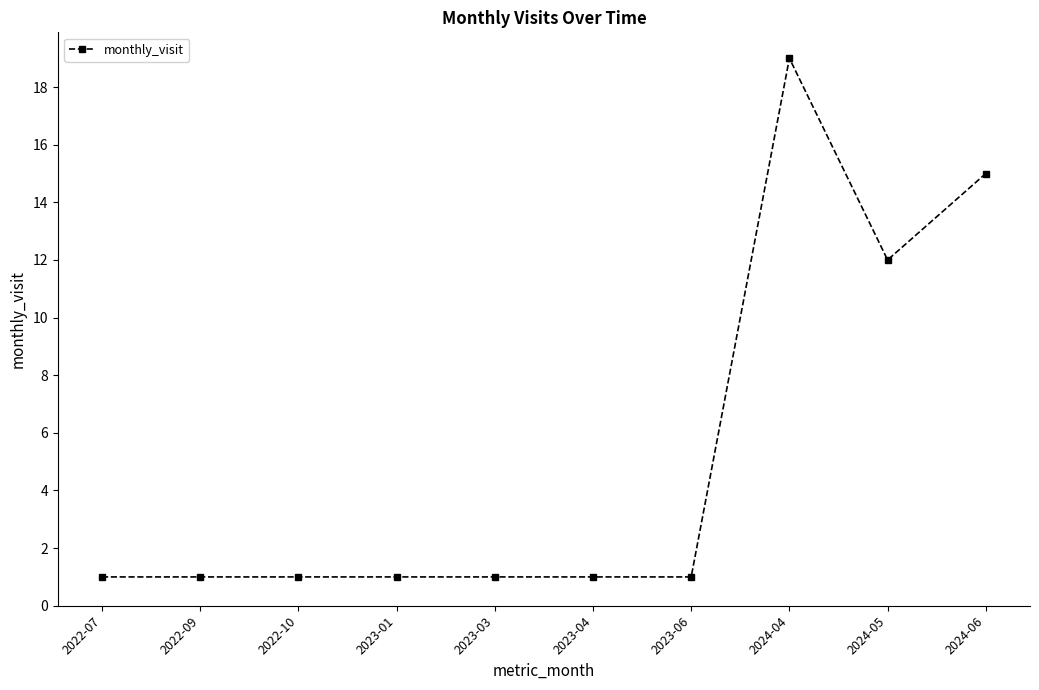

How many data points does each series have?

10